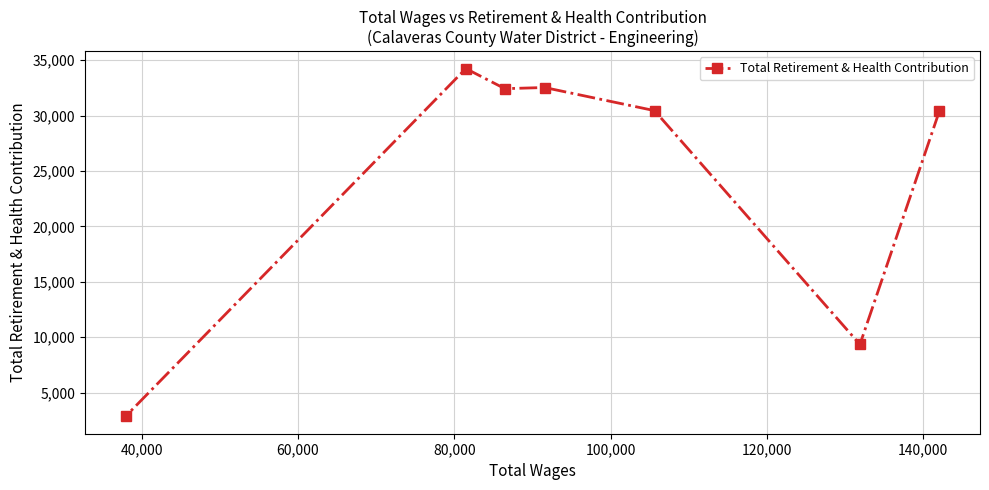

What is the value of the 4th point from the left?

32532